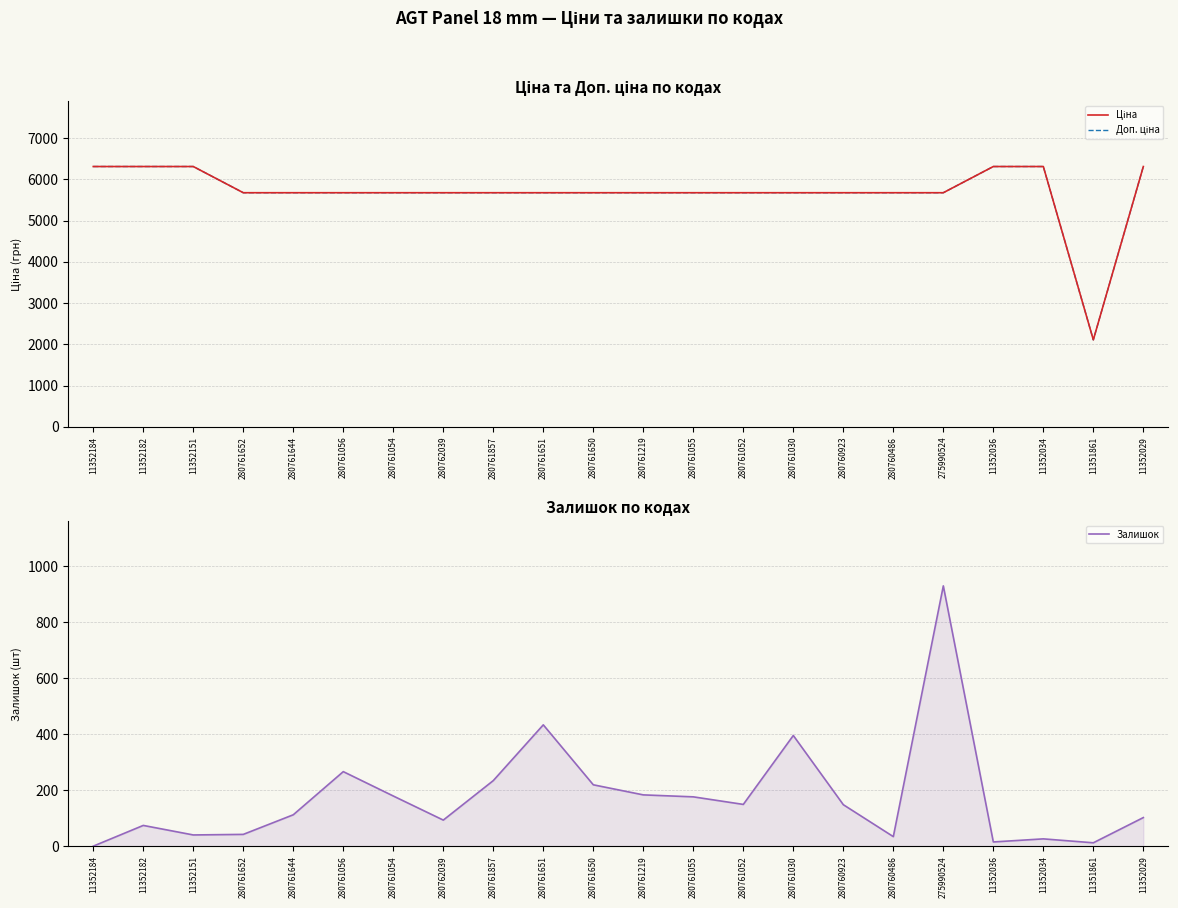

True or false: Доп. ціна and Залишок intersect in this chart.

False